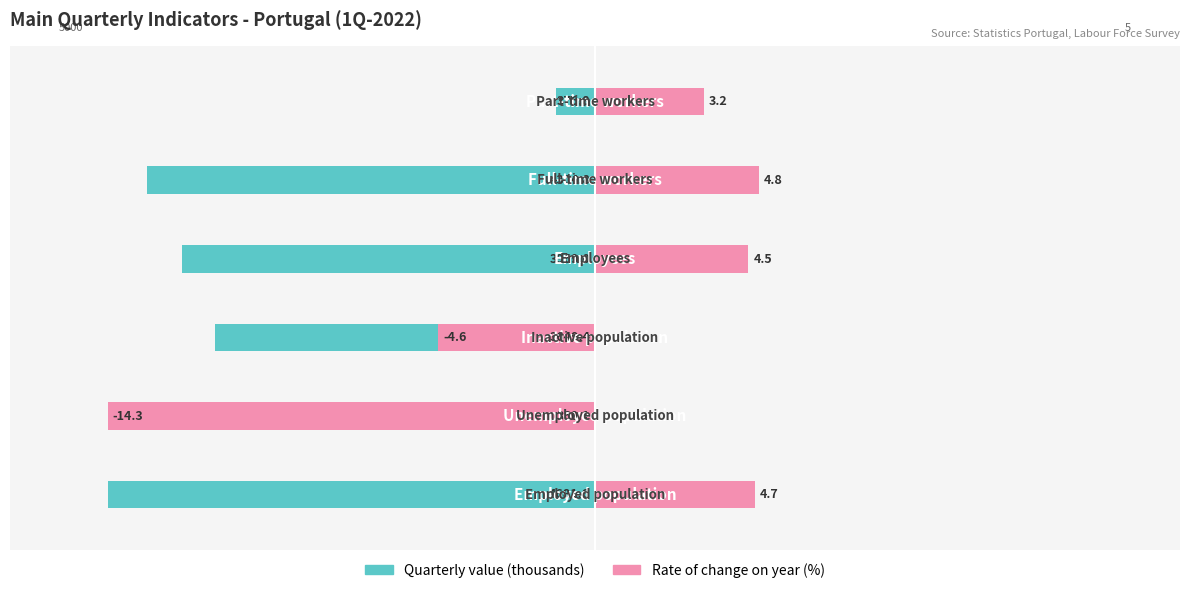

What is the spread (max minus min) of values at 3?

58.1